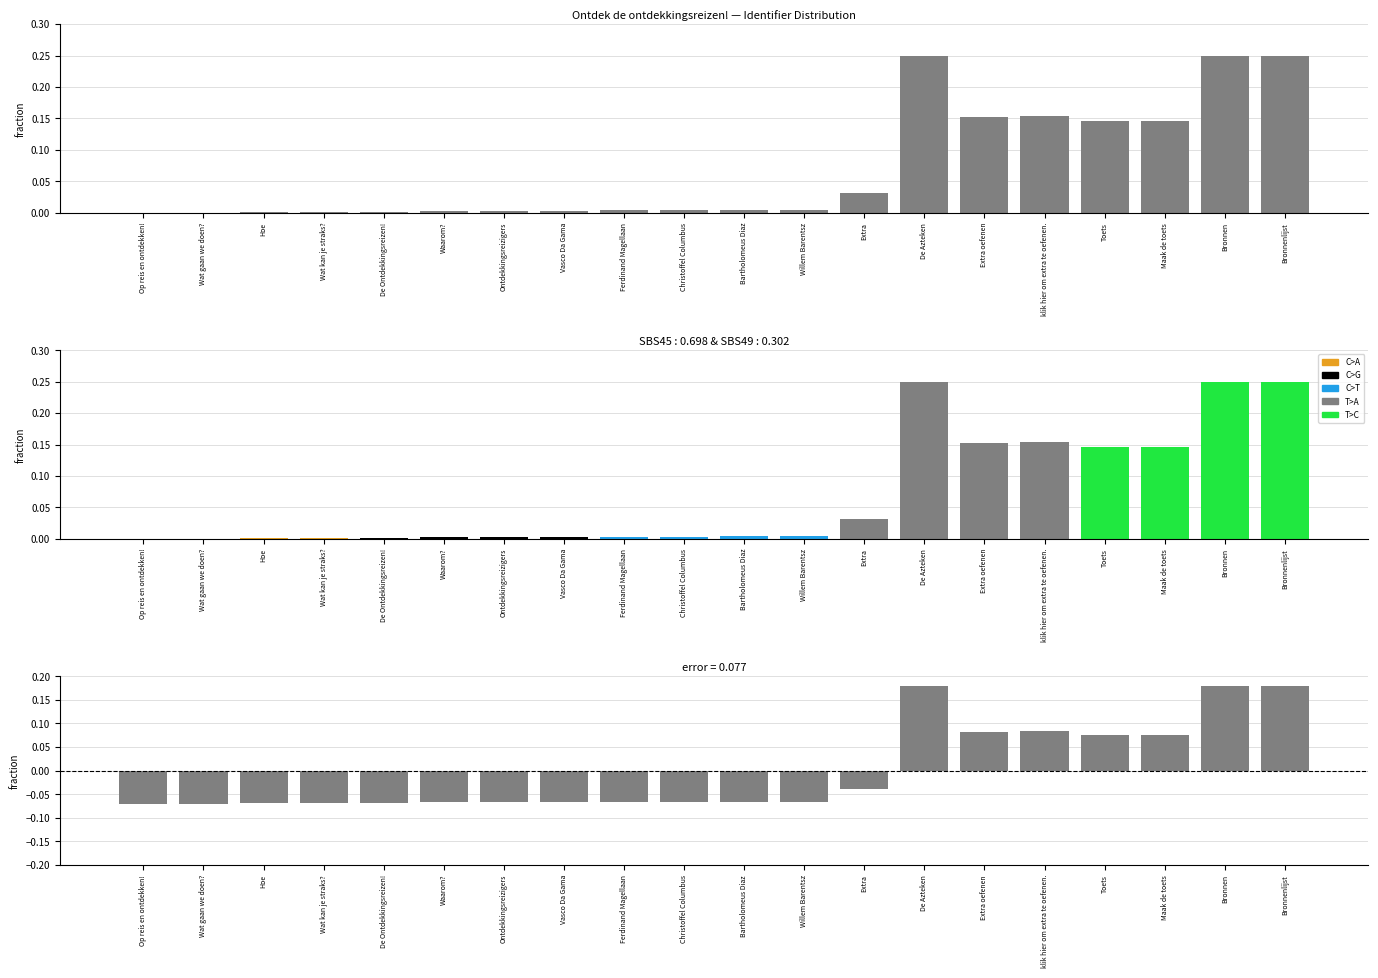

Is it true that the value at De Ontdekkingsreizen! is -0.1?

True